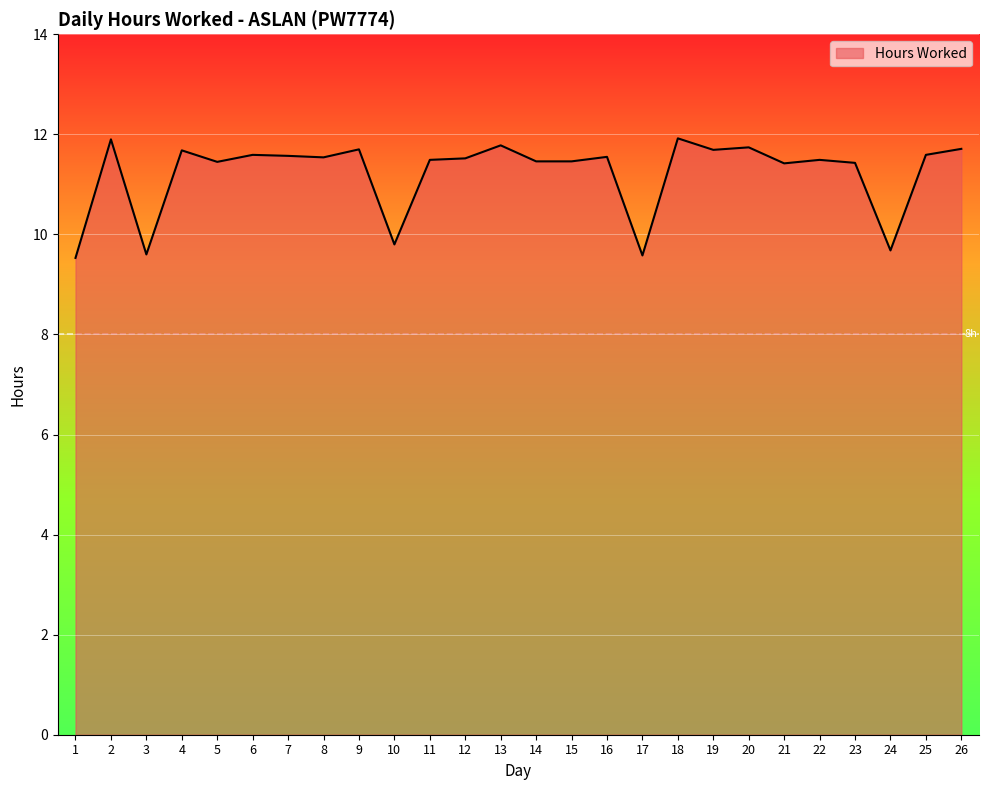

What is the sum of the values at 26 and 18?

23.6